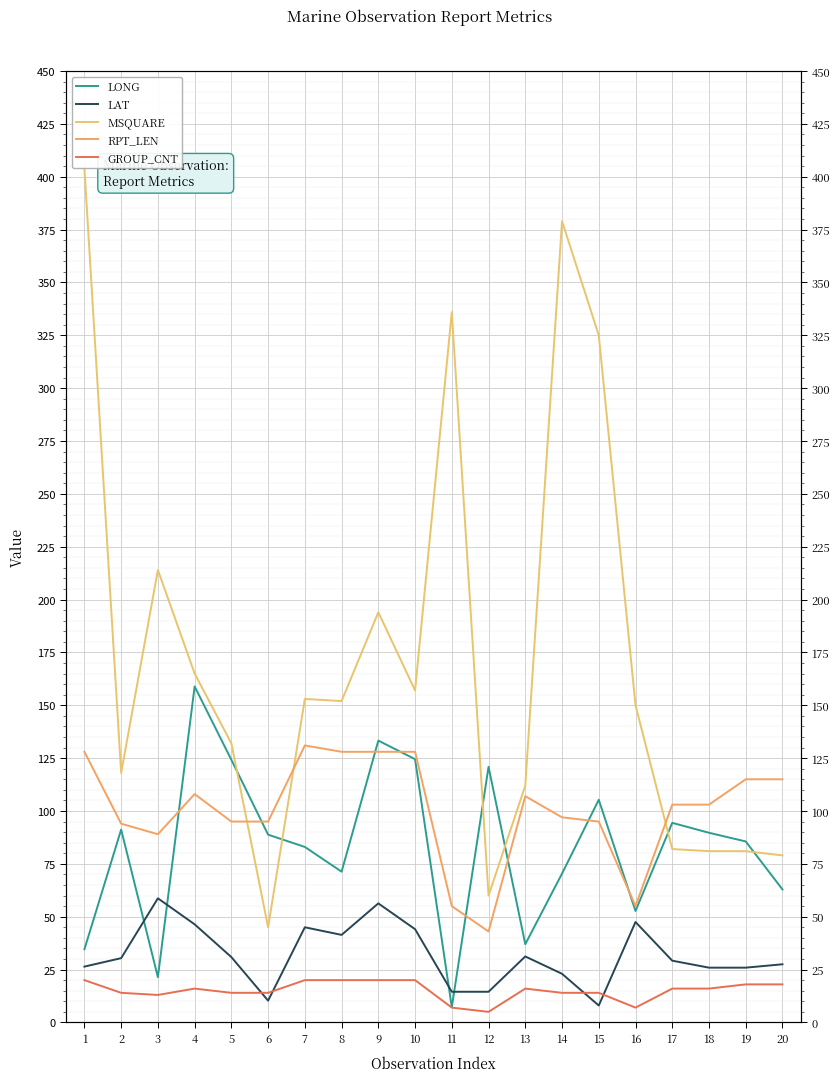

At which label is RPT_LEN closest to 87?

3